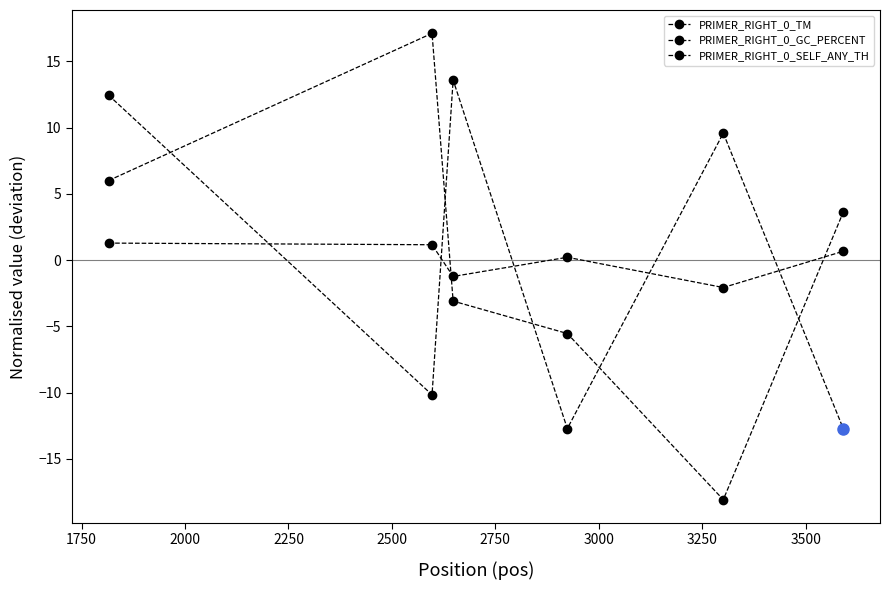

How many lines are shown in the chart?

3